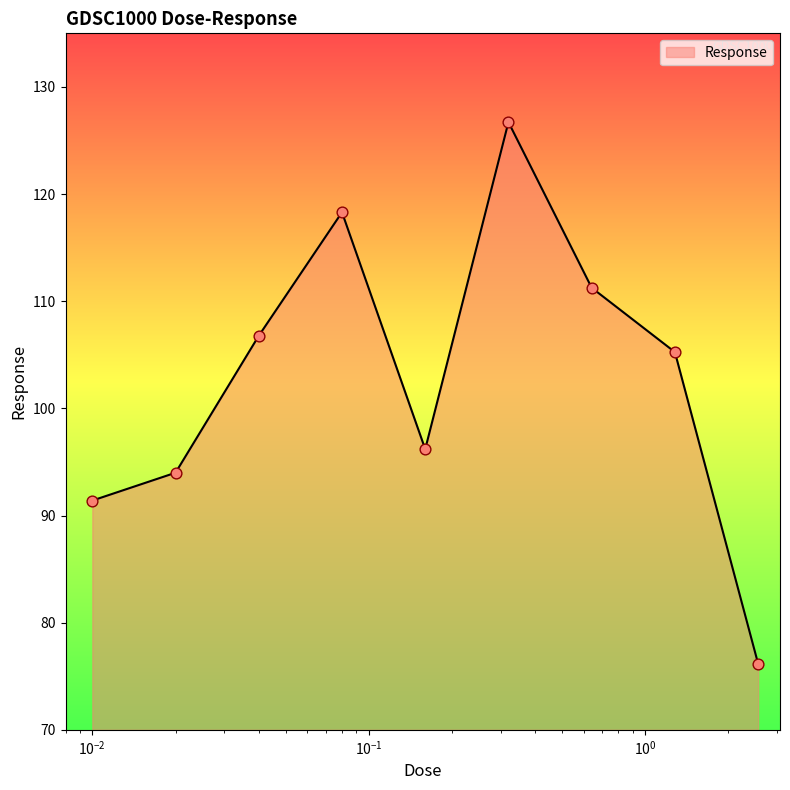

What is the difference between the maximum and minimum values?

50.5